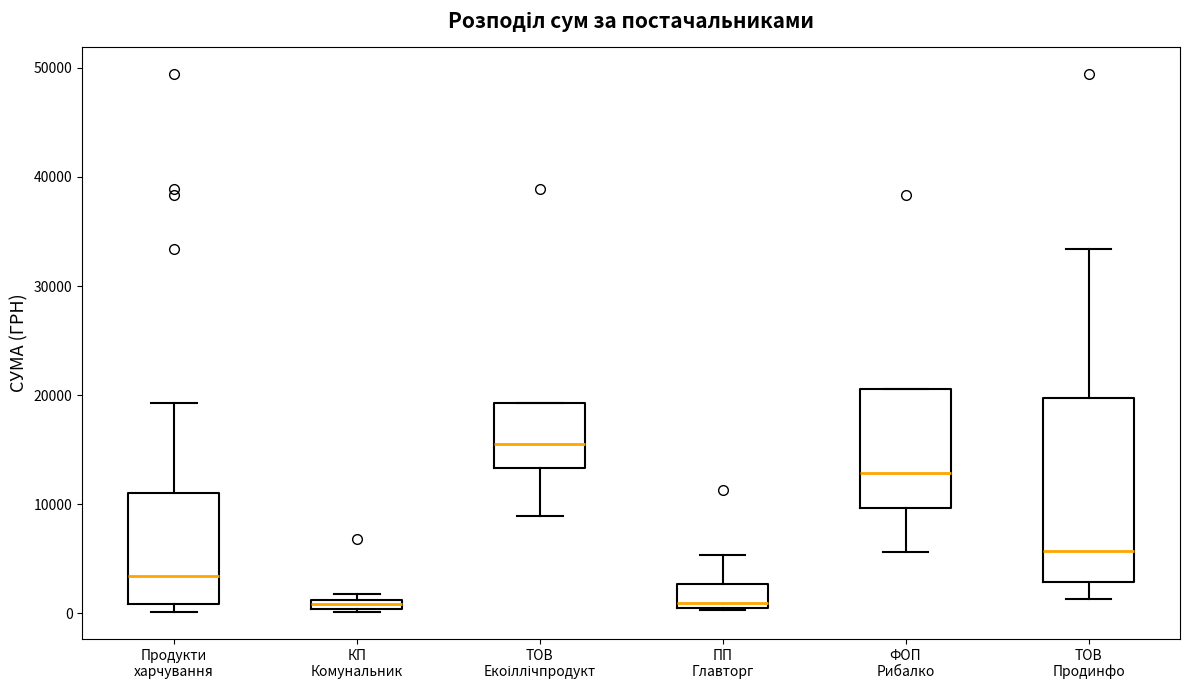

Which box is the tallest, from its lower edge to its upper edge?

ТОВ Продинфо